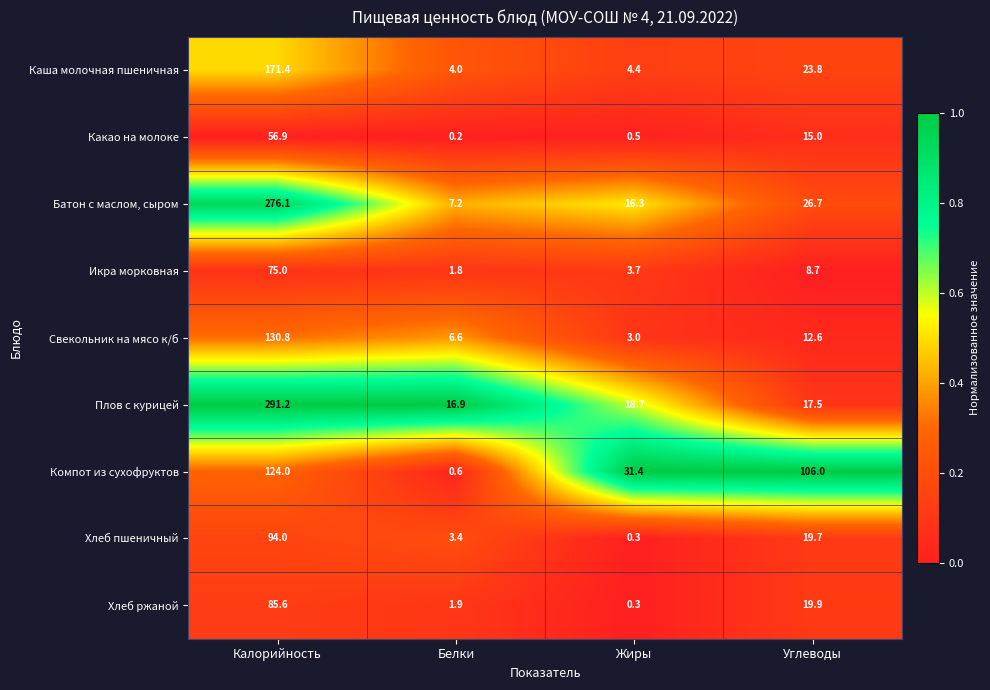

Where is Хлеб ржаной nearest to the value 42?

Углеводы